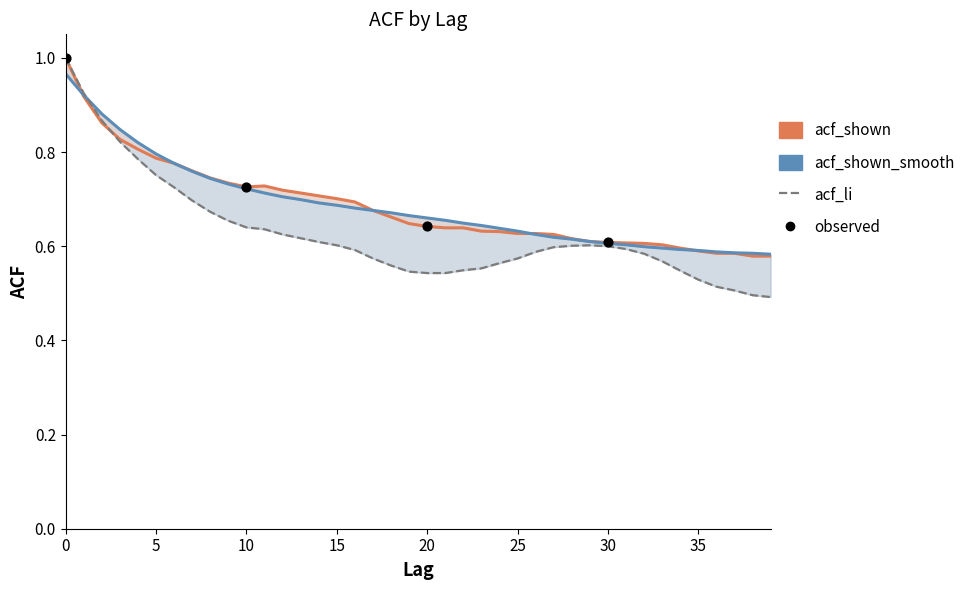

Which series contains the highest Y value?

acf_shown